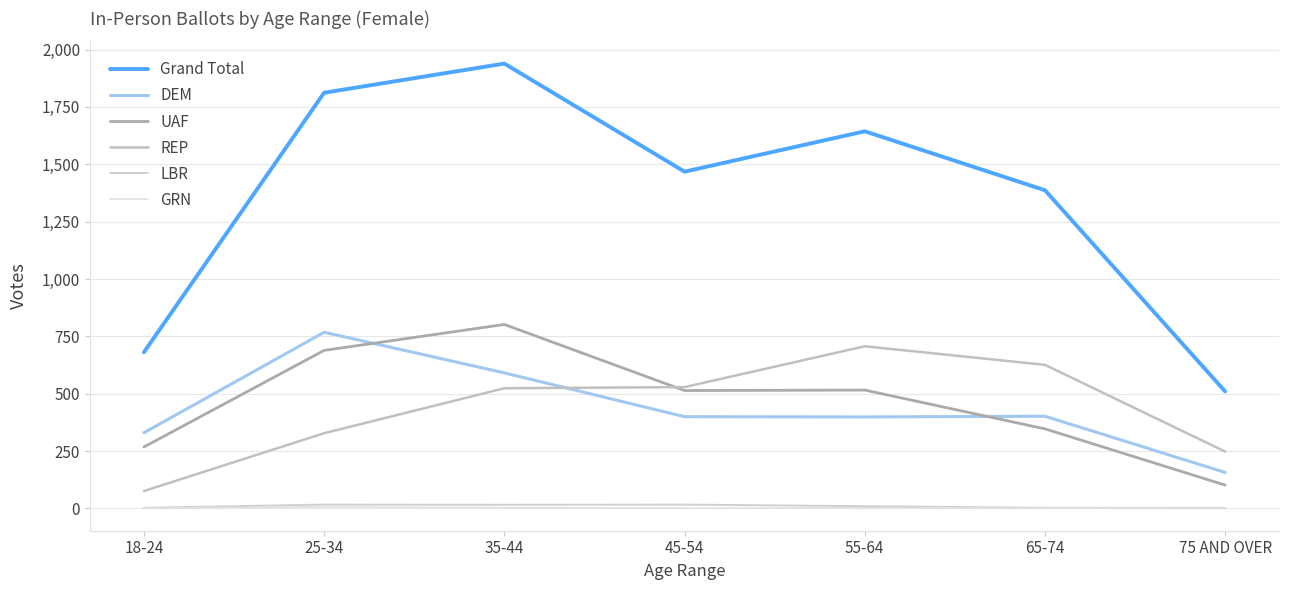

Is this an area chart (filled region under the line)?

No